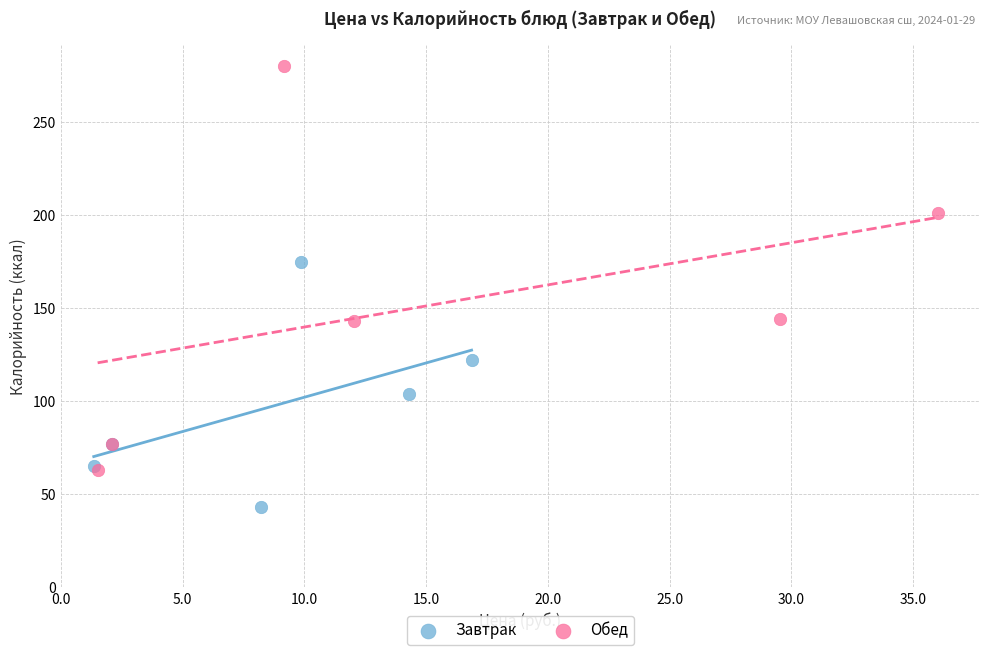

Which series has the widest spread of Y values?

Обед